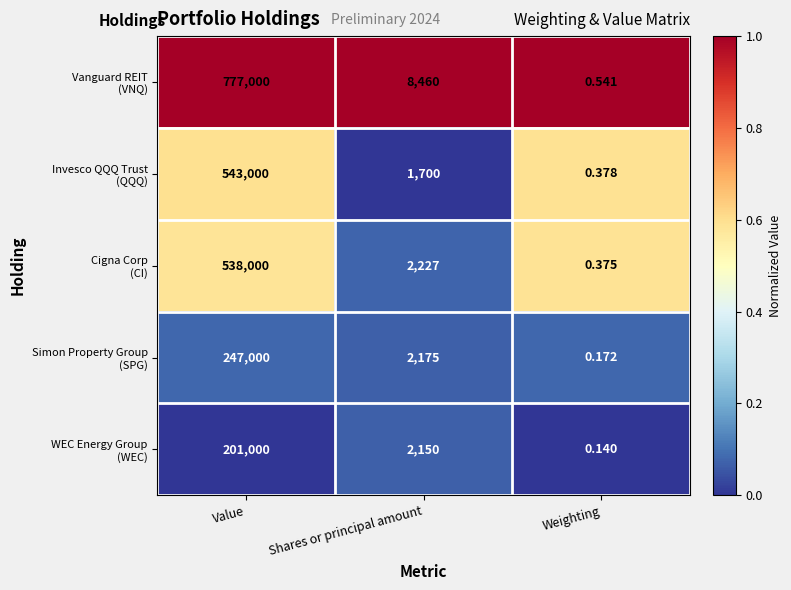

At which category is the sum across all series the highest?

Value